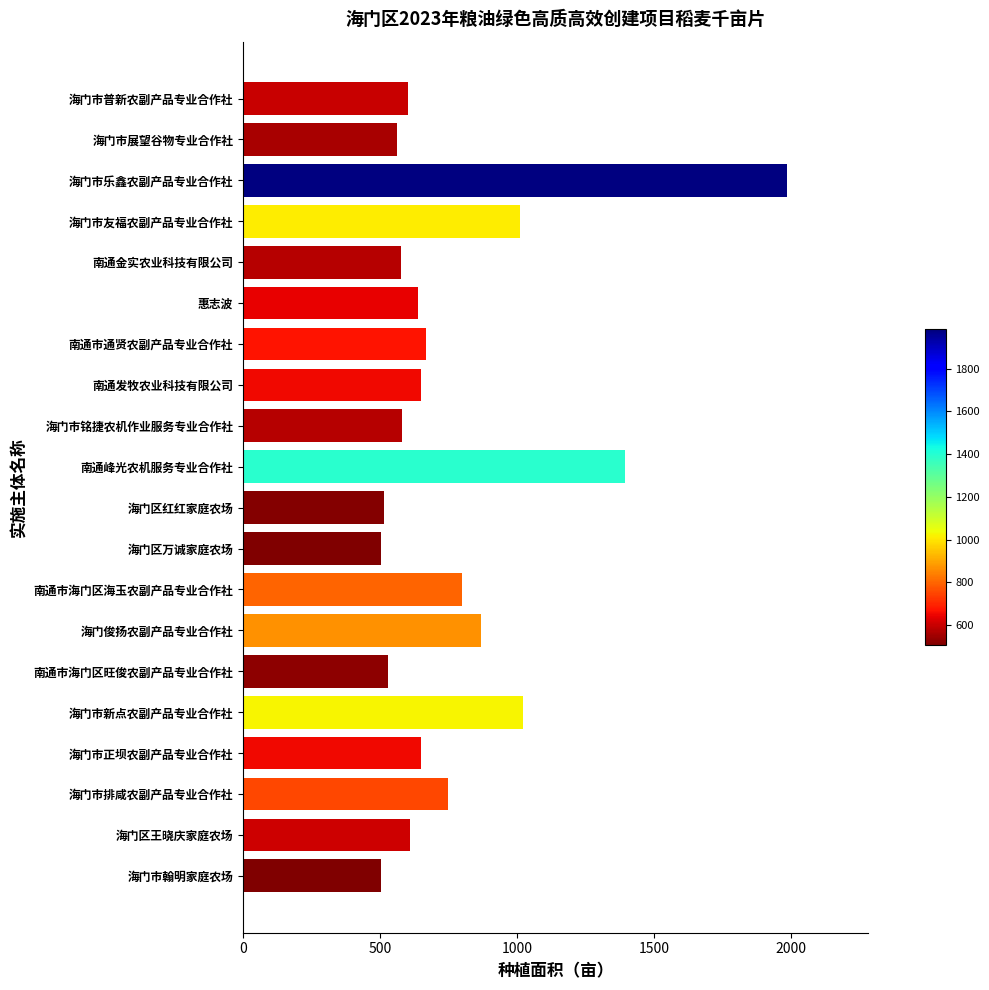

At which category does the chart reach its peak across all series?

海门市乐鑫农副产品专业合作社